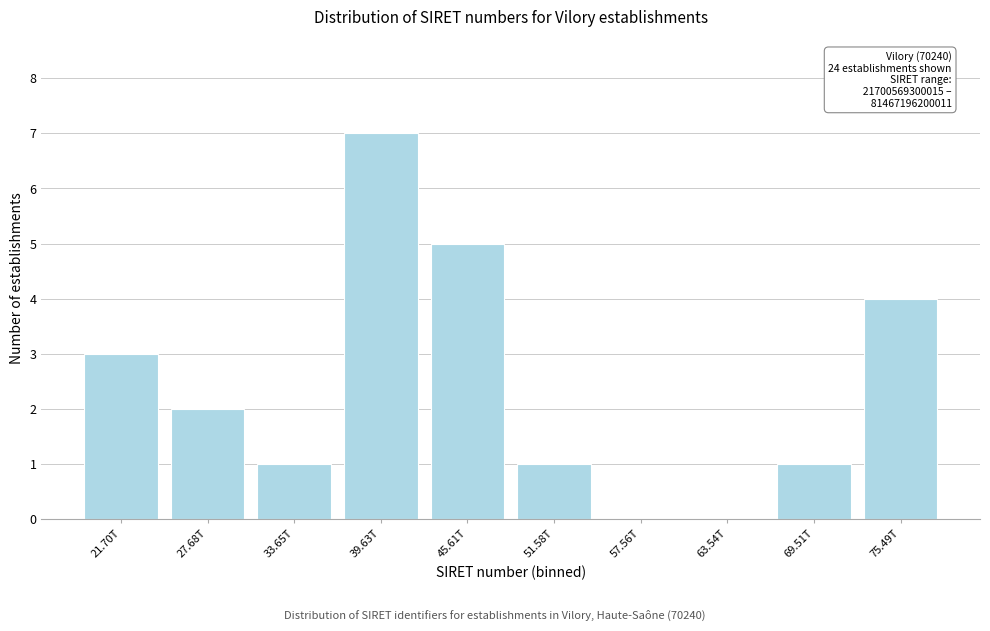

Reading right to left, extract all data points from this chart.

75.49T=4	69.51T=1	63.54T=0	57.56T=0	51.58T=1	45.61T=5	39.63T=7	33.65T=1	27.68T=2	21.70T=3